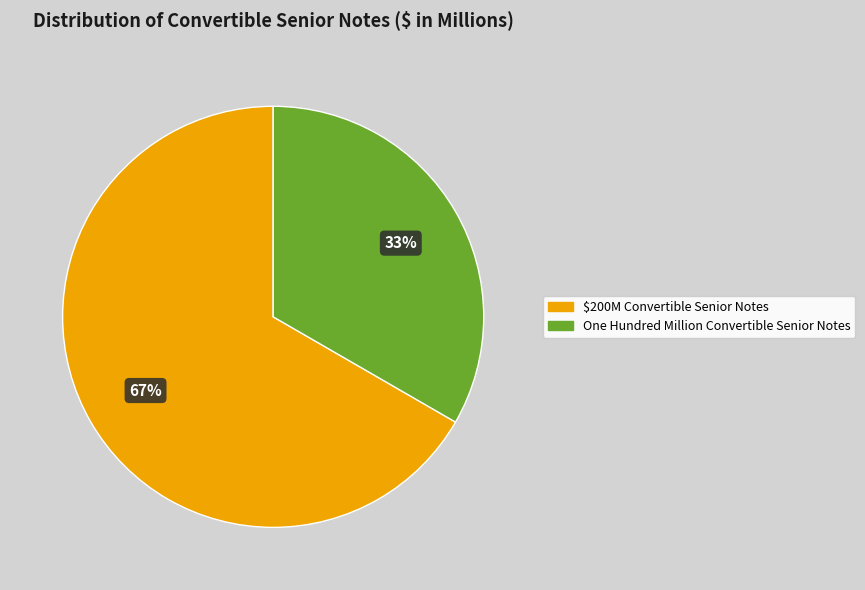

Is there any slice that represents more than half of the pie?

Yes